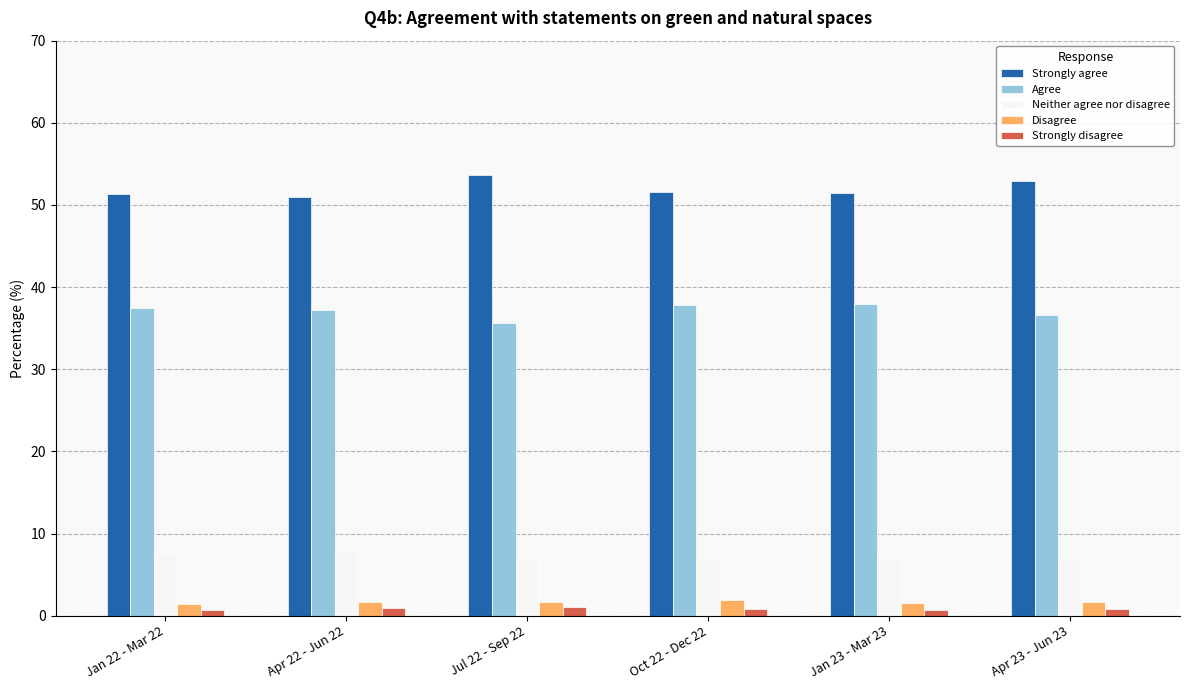

What is the difference between the second highest and minimum values in the Agree series?

2.2